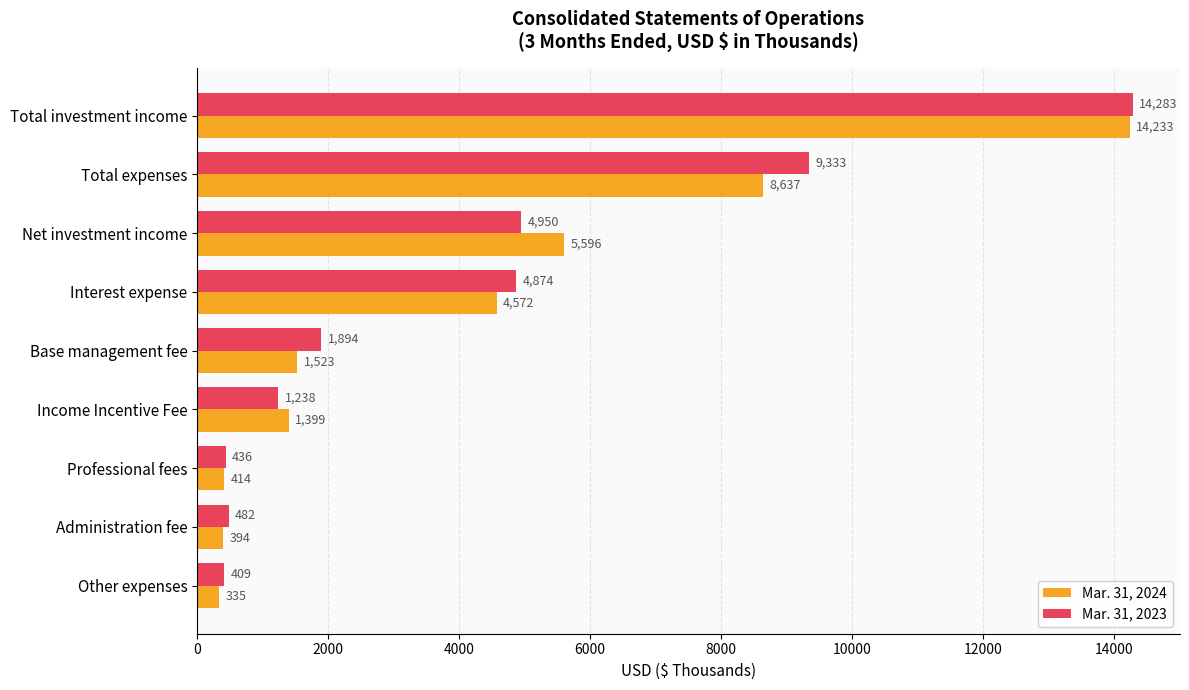

What is the difference between the maximum and second lowest values in the Mar. 31, 2023 series?

13847